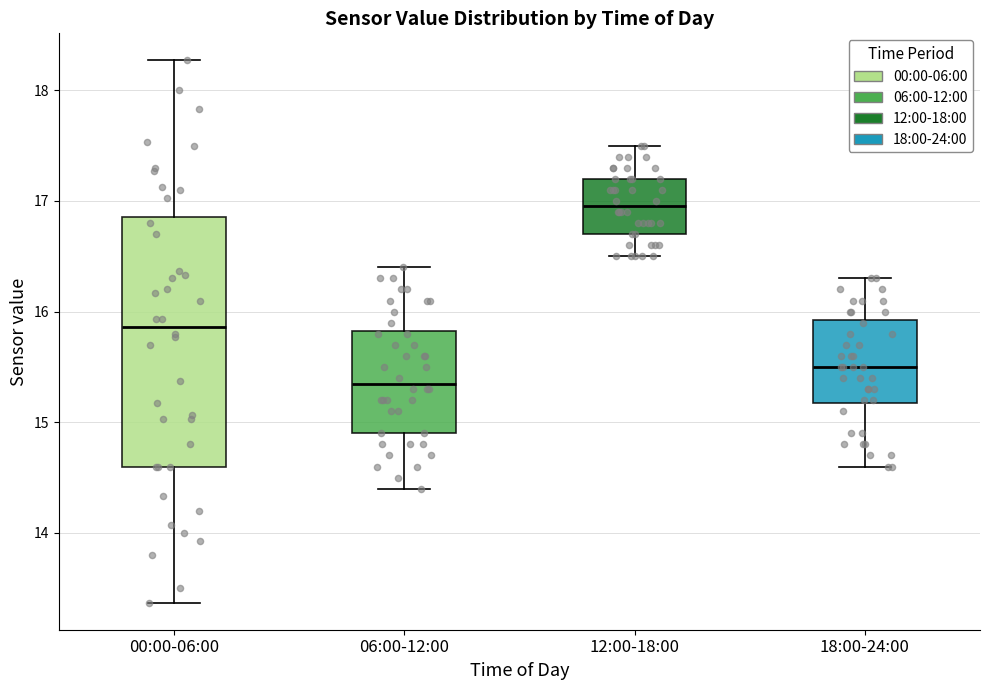

Which box's median line is the highest?

12:00-18:00